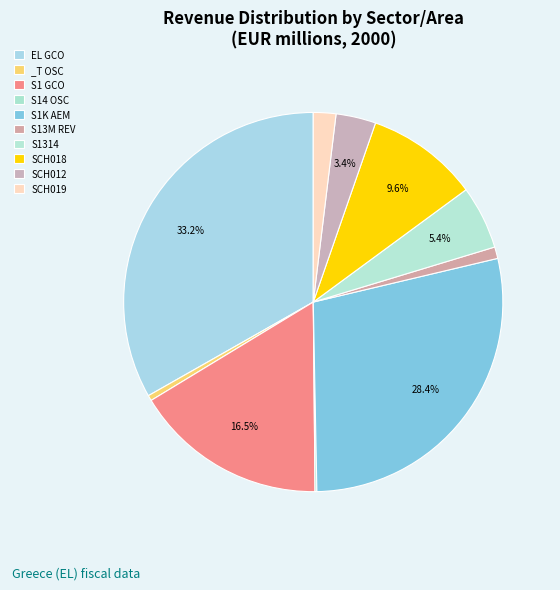

Rank the categories by value from highest to lowest.

EL, S1K, S1, SCH018, S1314, SCH012, SCH019, S13M, _T, S14